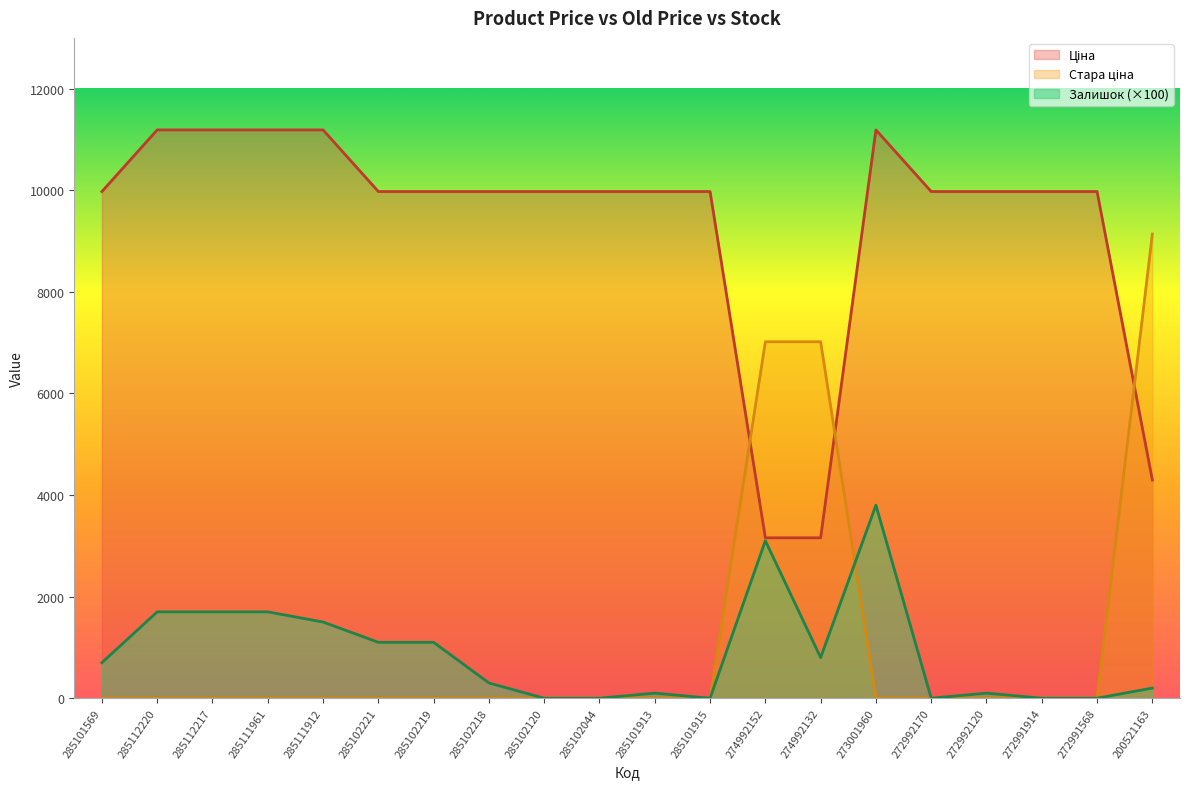

True or false: Ціна has a value of 11188.2 at 285111961.

True